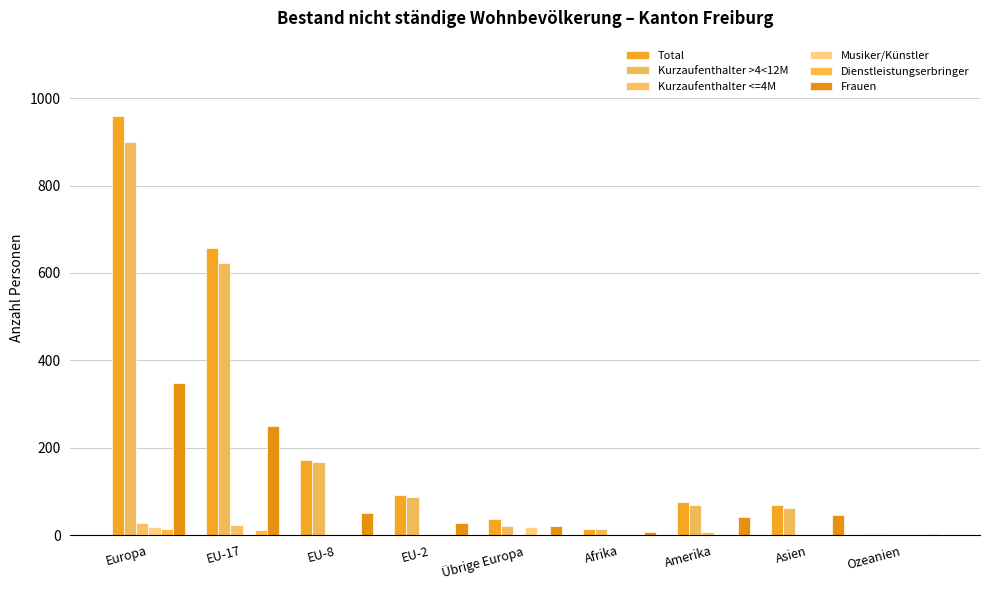

What are all the series names shown in the legend?

Total, Kurzaufenthalter >4<12M, Kurzaufenthalter <=4M, Musiker/Künstler, Dienstleistungserbringer, Frauen